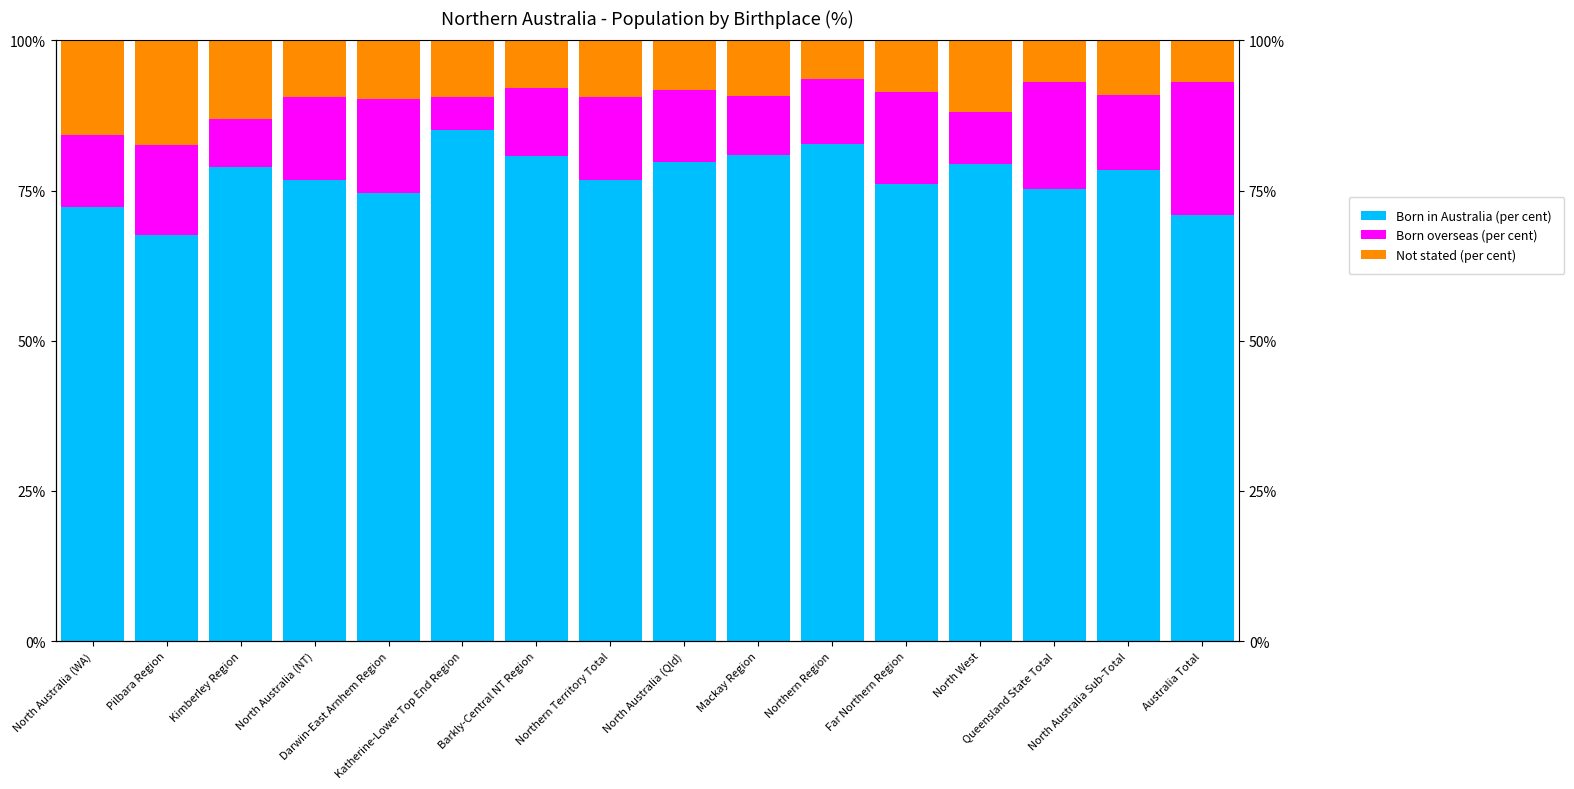

What is the label of the 4th bar from the right?

North West